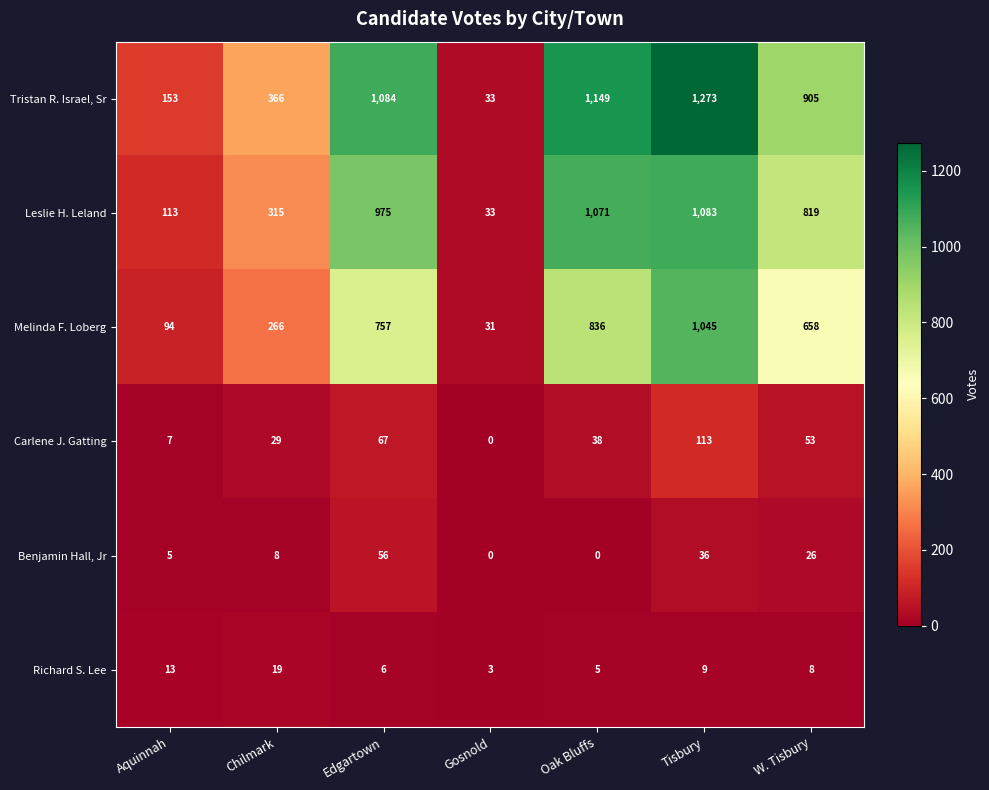

Rank the series by their maximum value, from lowest to highest.

Richard S. Lee, Benjamin Hall, Jr, Carlene J. Gatting, Melinda F. Loberg, Leslie H. Leland, Tristan R. Israel, Sr